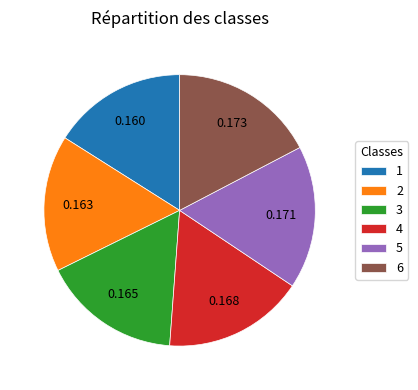

Is the sum of 2 and 1 greater than half?

No